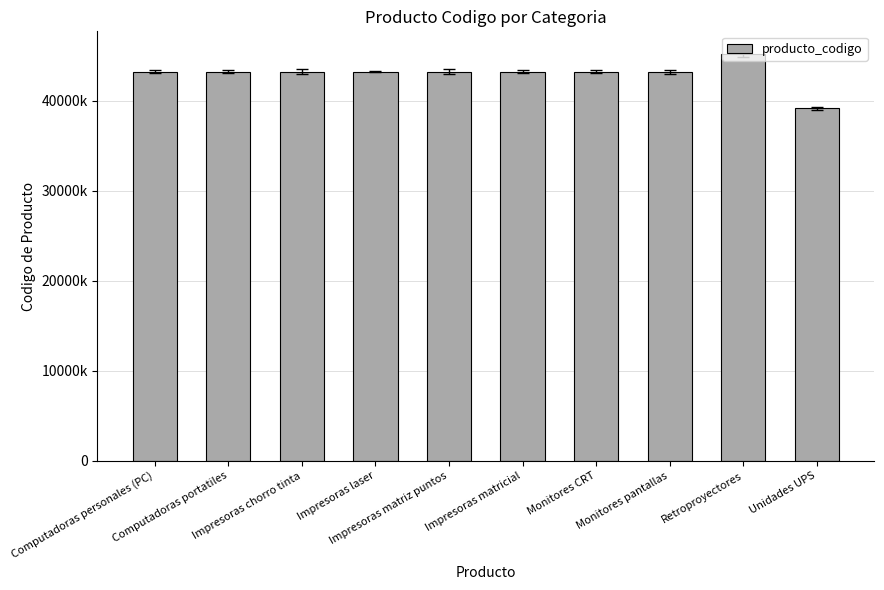

Are the bars horizontal?

No